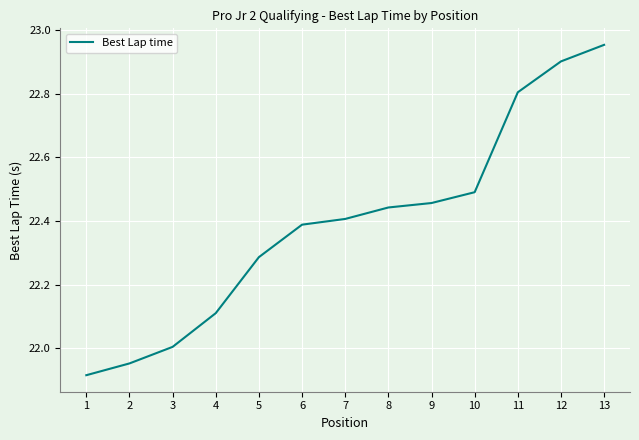

What is the change in value from 5 to 9?

+0.2